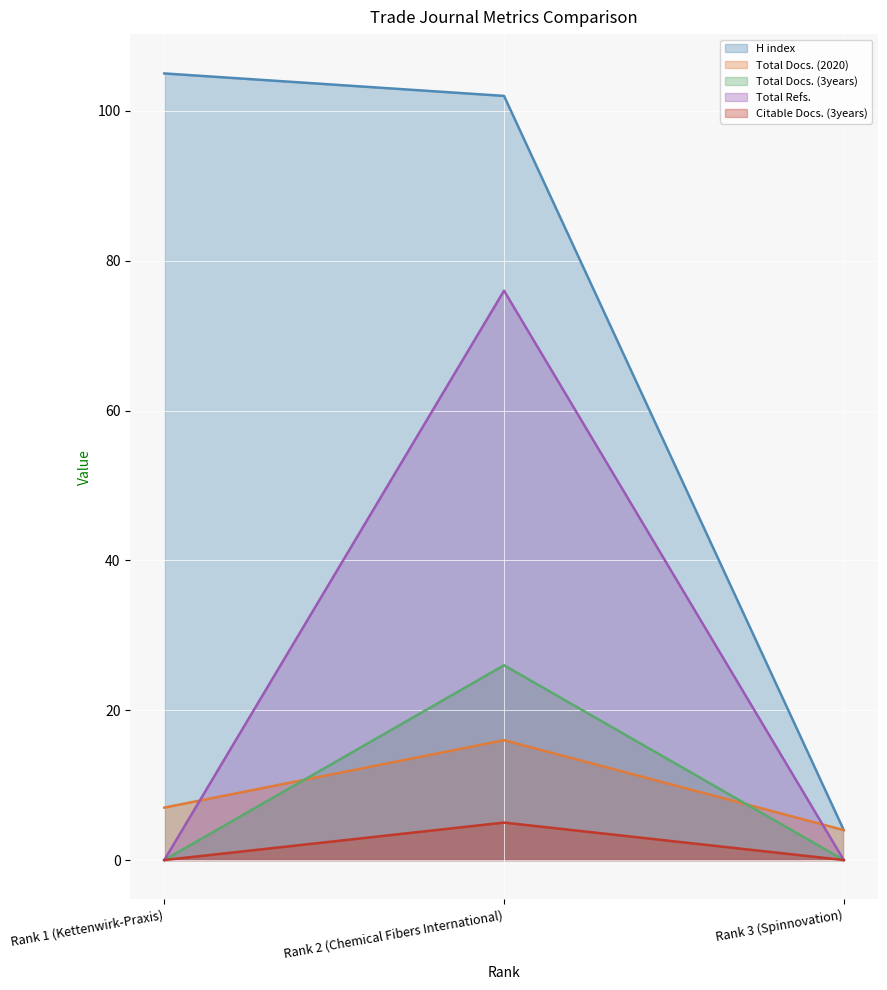

What is the value of the H index point at the 2nd from the left?

102